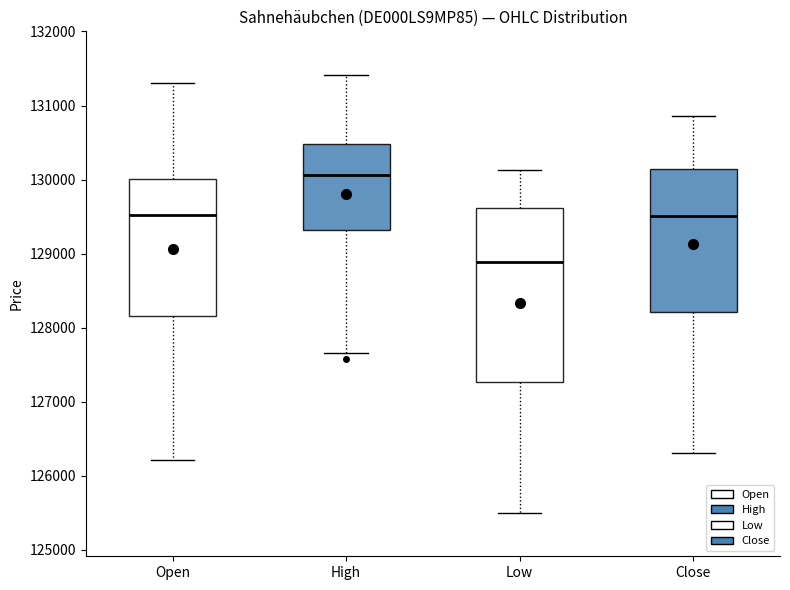

Where does the upper whisker of the box for Close end on the y-axis? The values are not printed on the chart, so give them approximately, as read against the axis.

130900